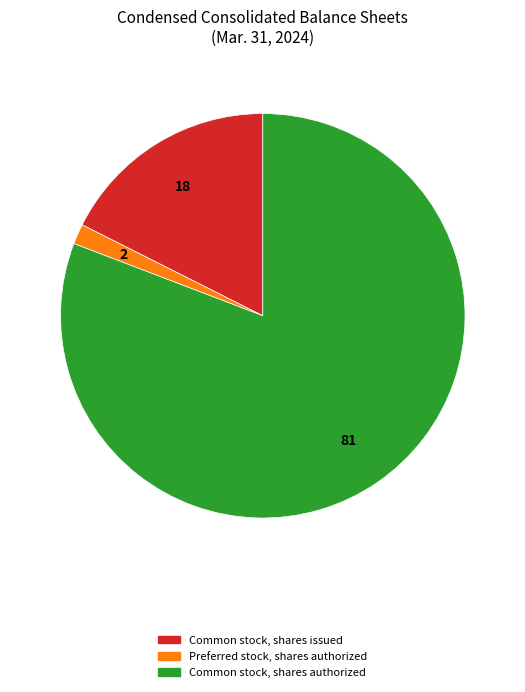

How many slices are in this pie chart?

3